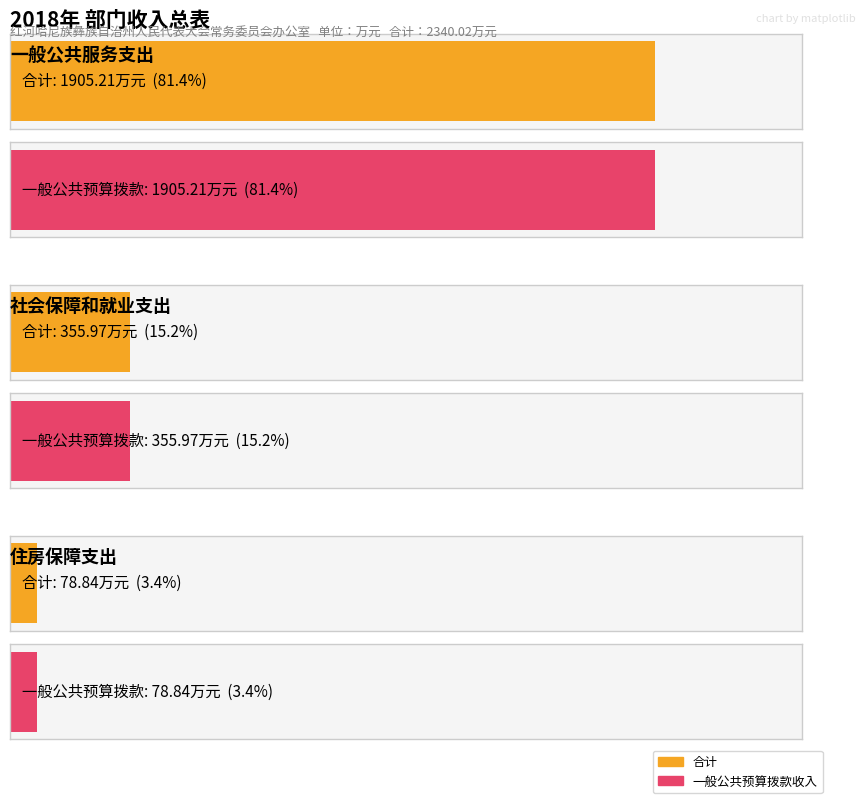

Where is 合计 nearest to the value 992?

社会保障和就业支出